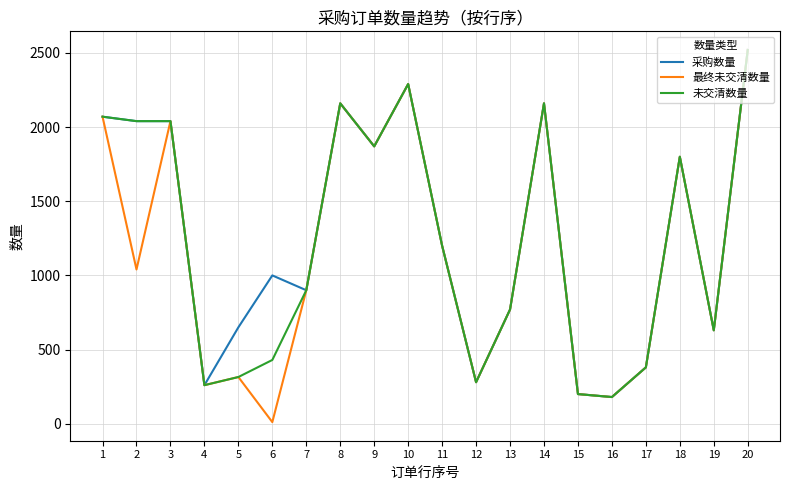

The value of 未交清数量 at 7 is 900. True or false?

True